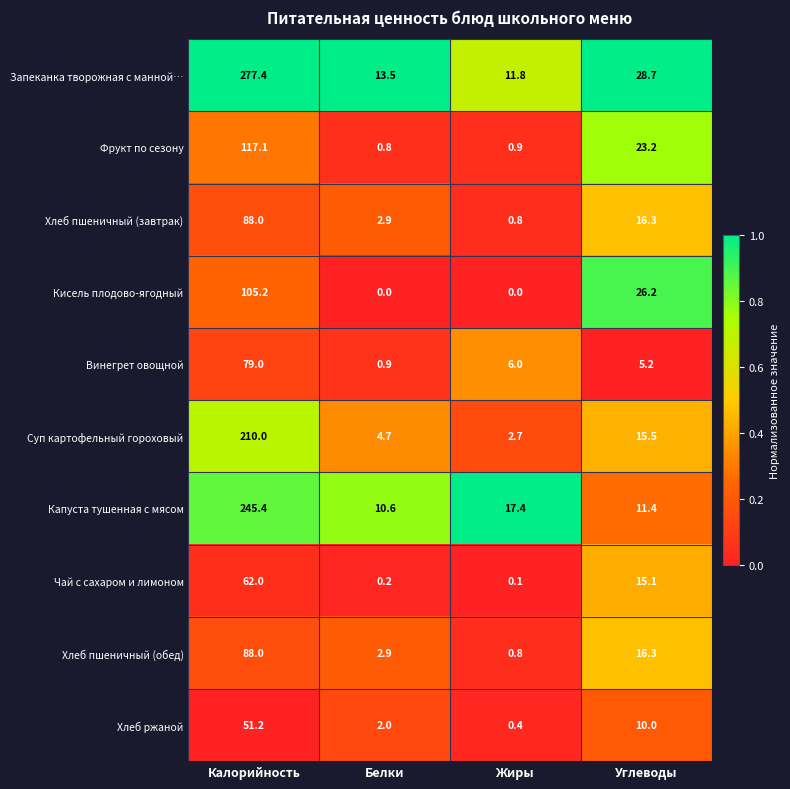

How many values in the Чай с сахаром и лимоном series are below 15?

2